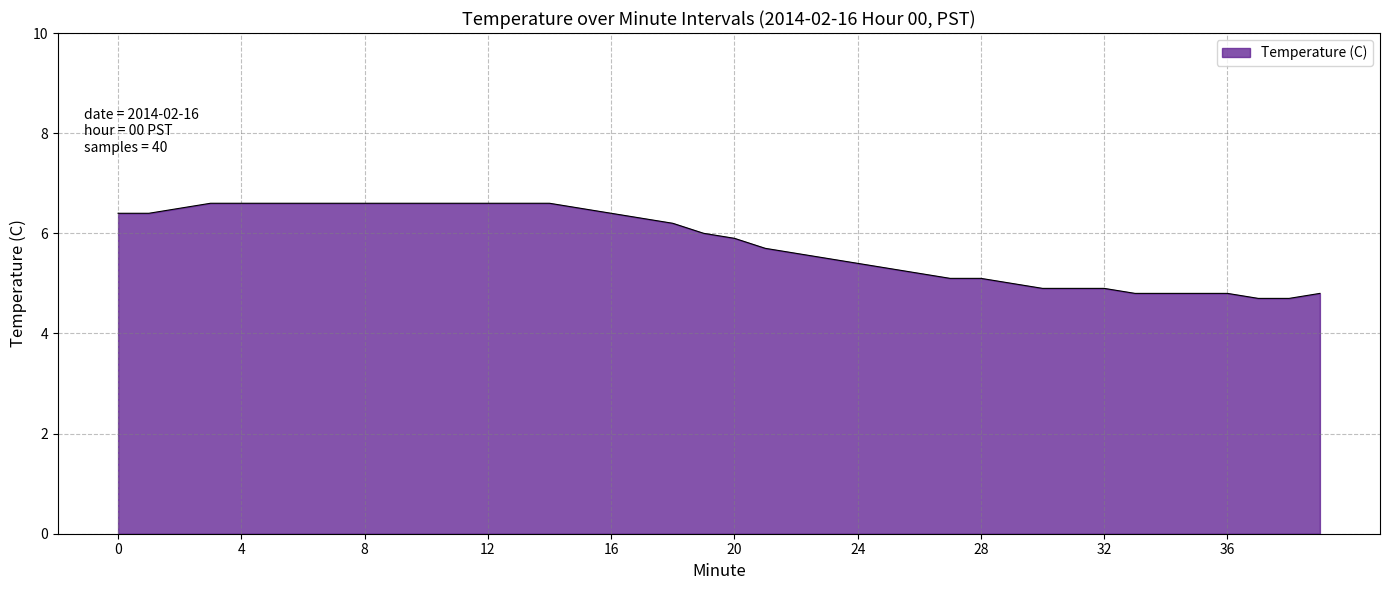

What is the difference between the maximum and minimum values?

1.9